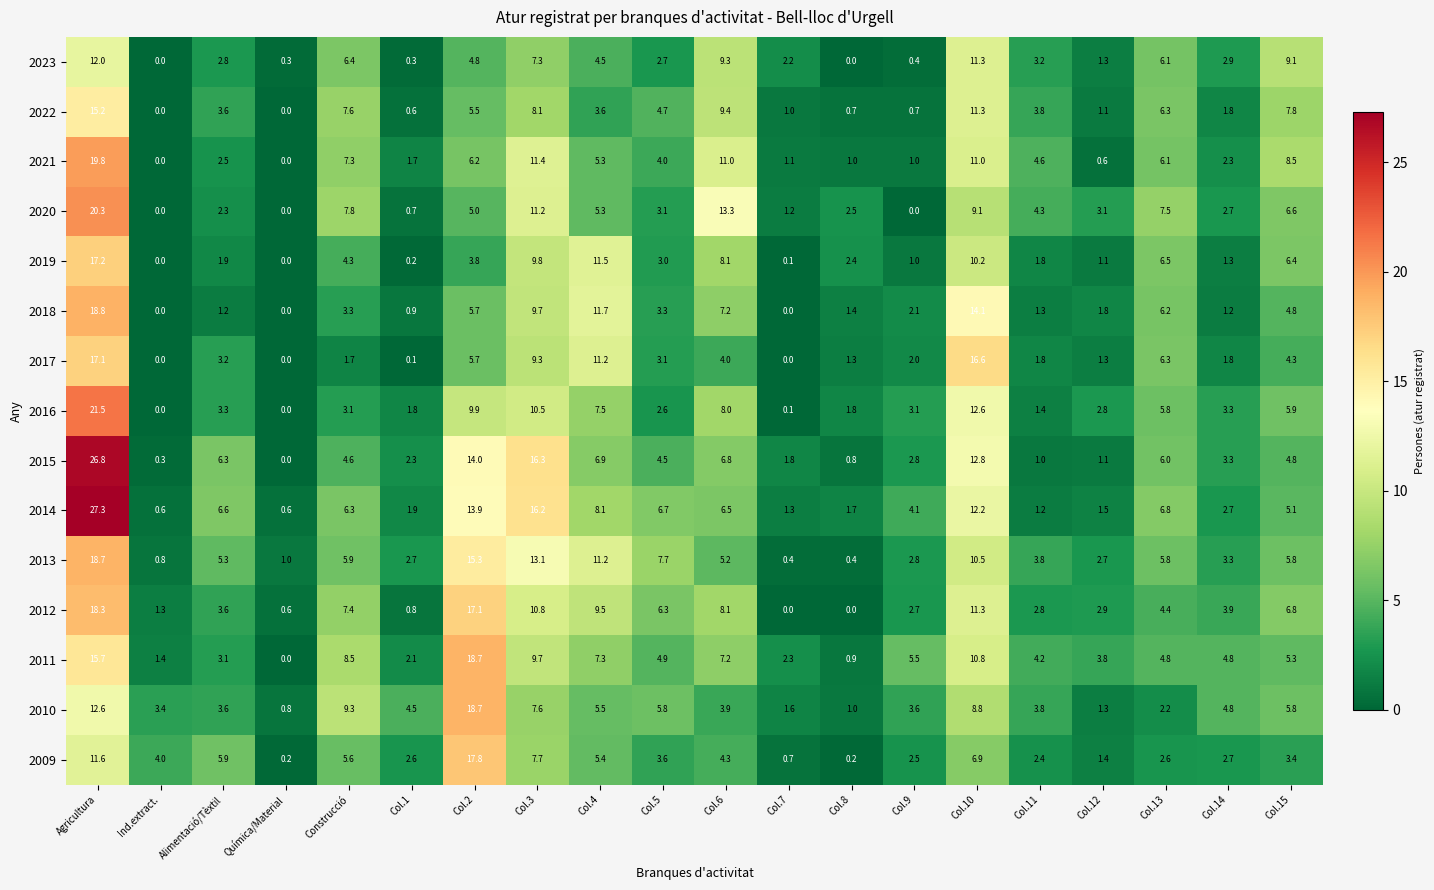

At how many categories does at least one series exceed 7?

10